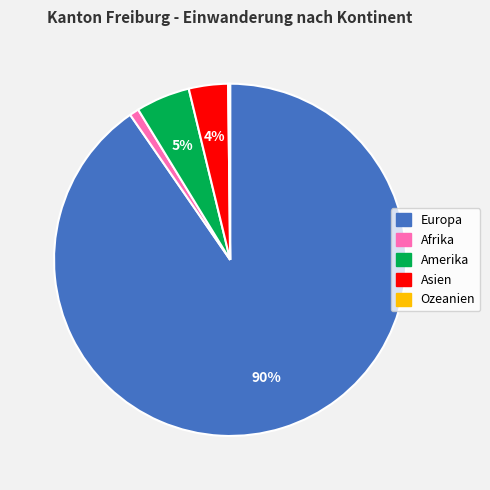

To the nearest percent, what is the difference between the Amerika and Europa slice percentages?

85%